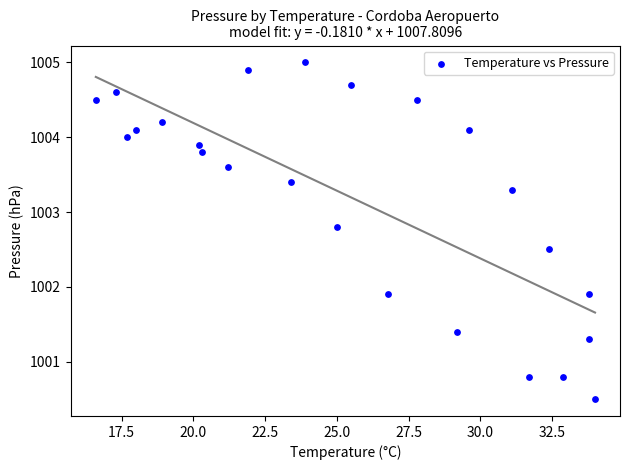

What is the range of Y values (max minus min)?

4.5